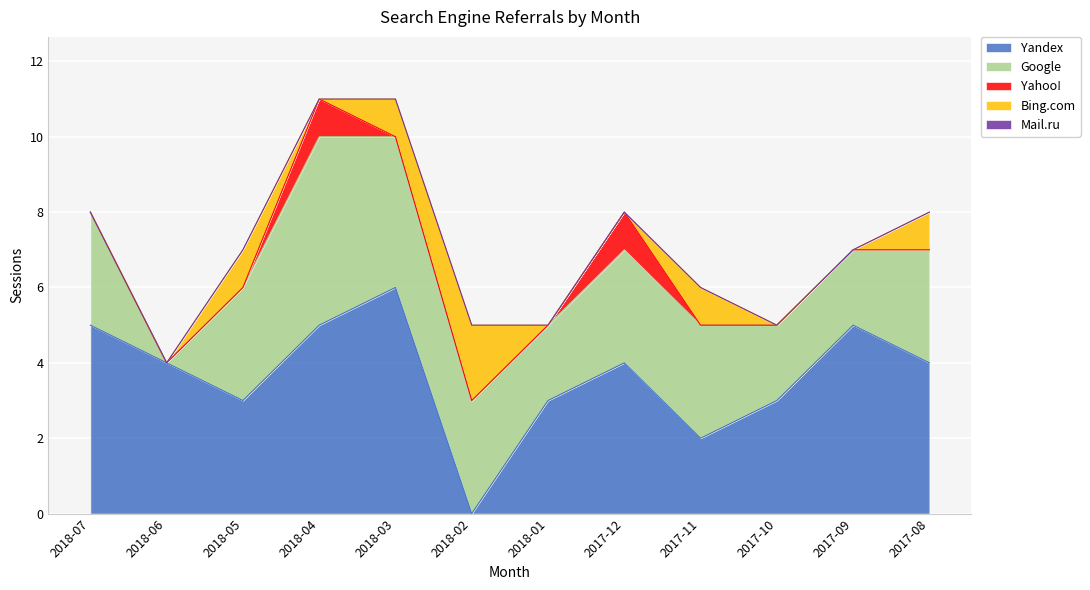

How many values in the Yahoo! series exceed 0?

2